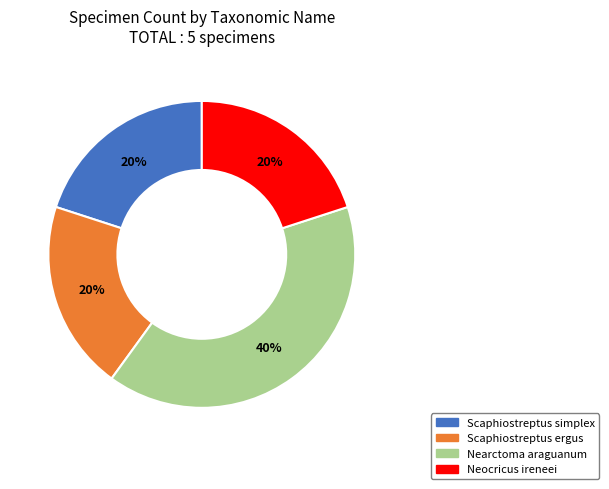

To the nearest percent, what portion does Nearctoma araguanum represent?

40%